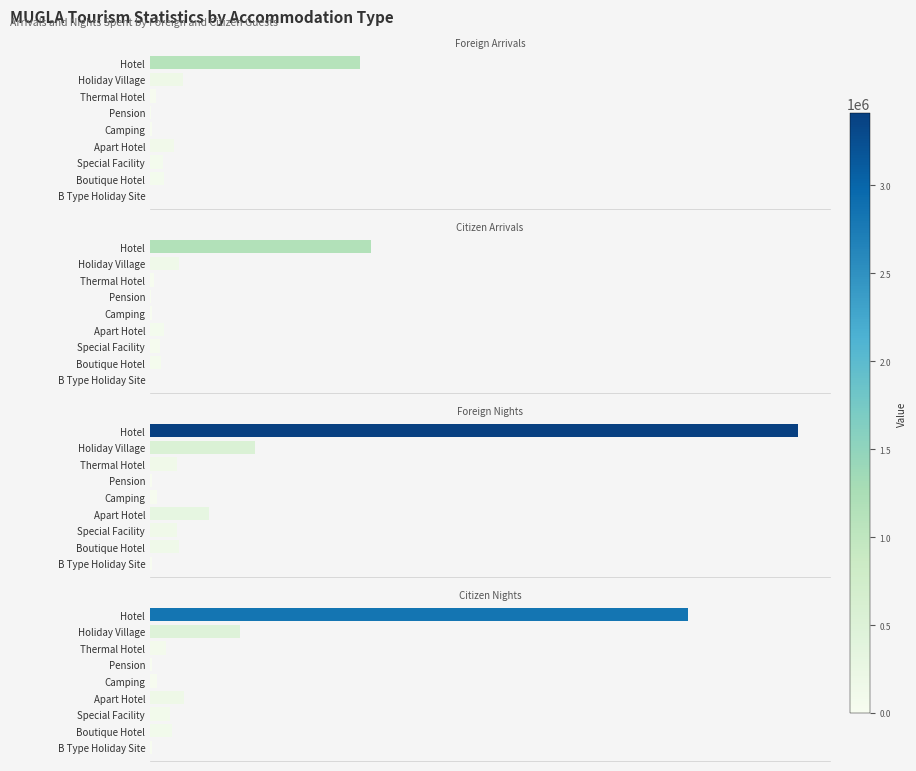

The Citizen Nights series shows 8448 at Pension. True or false?

True